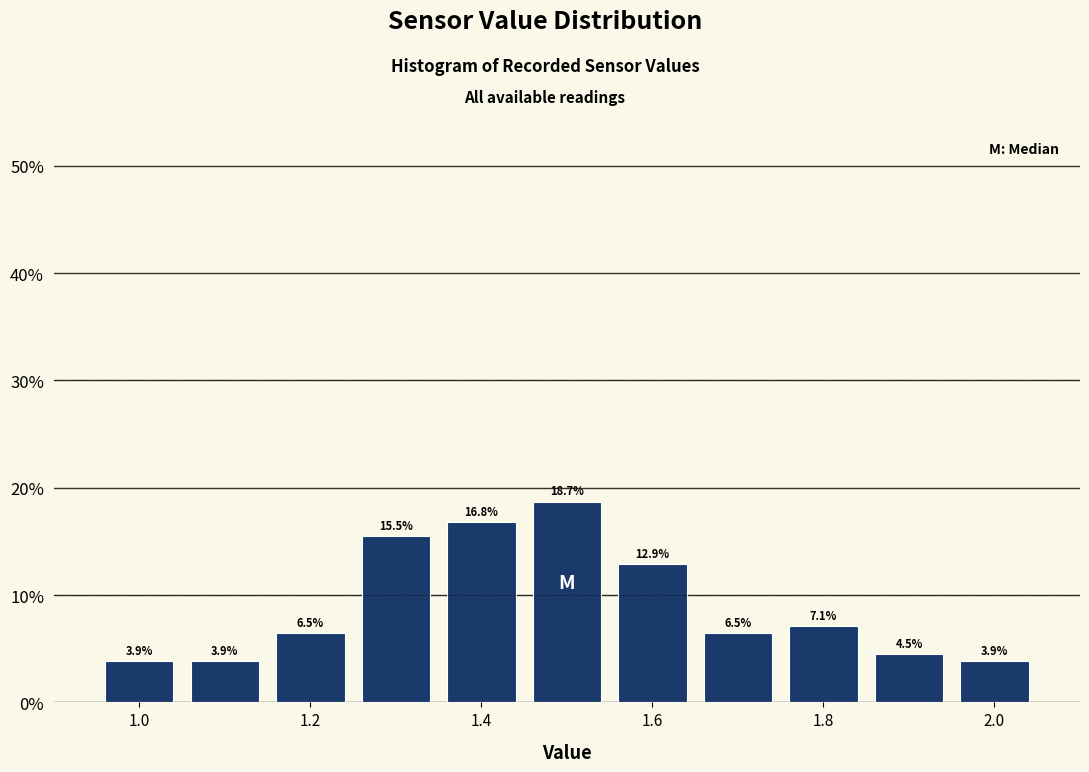

Reading left to right, transcribe this chart: for each bar, give the range it covers on the x-axis and its height. The bar edges are not printed on the chart, so give them approximately, as read against the axis.

0.95 to 1.05: 3.9
1.05 to 1.15: 3.9
1.15 to 1.25: 6.5
1.25 to 1.35: 15.5
1.35 to 1.45: 16.8
1.45 to 1.55: 18.7
1.55 to 1.65: 12.9
1.65 to 1.75: 6.5
1.75 to 1.85: 7.1
1.85 to 1.95: 4.5
1.95 to 2.05: 3.9